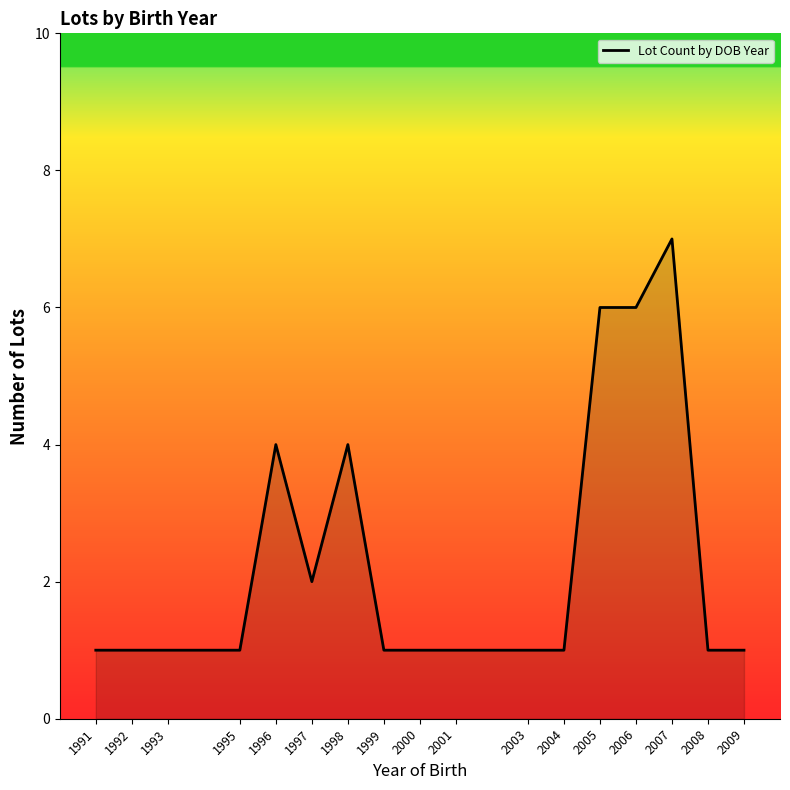

Count the number of categories in the chart.

17